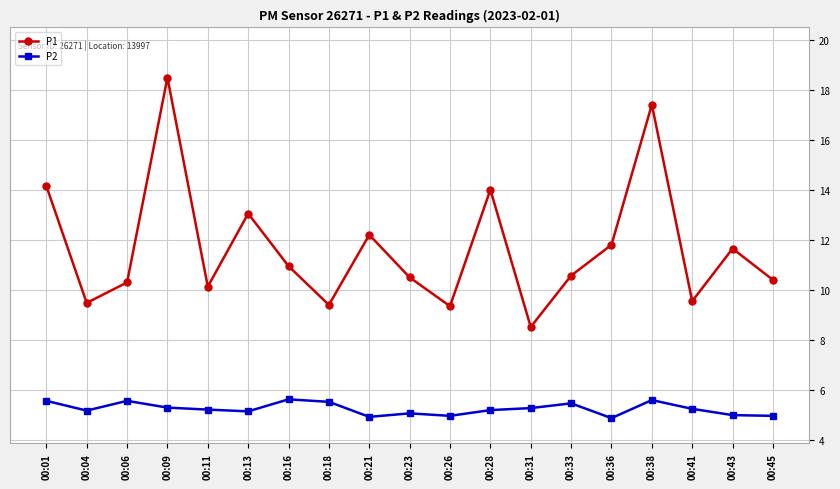

Which series has the largest range (max minus min)?

P1